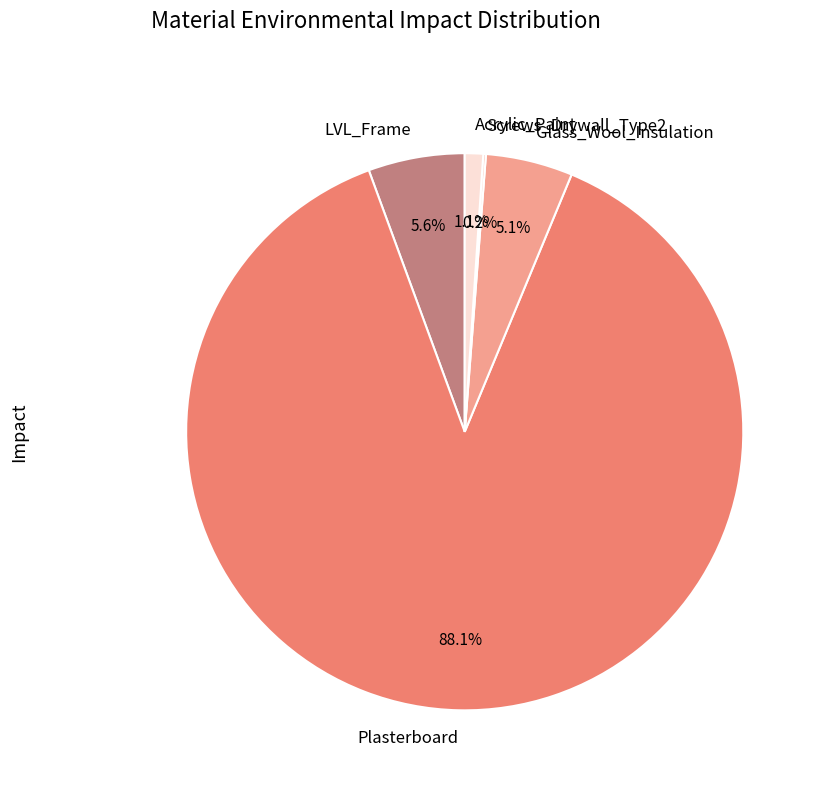

True or false: Acrylic_Paint accounts for 1% of the total.

True